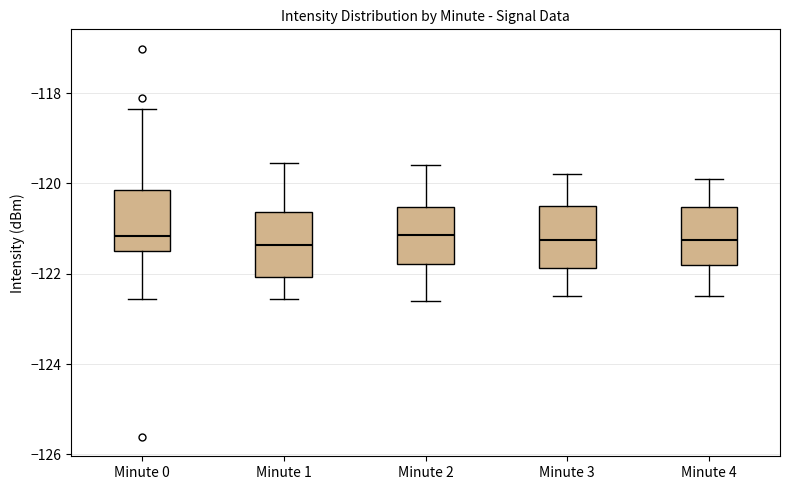

Where is the upper edge of the box for Minute 4 on the y-axis? The values are not printed on the chart, so give them approximately, as read against the axis.

-120.6